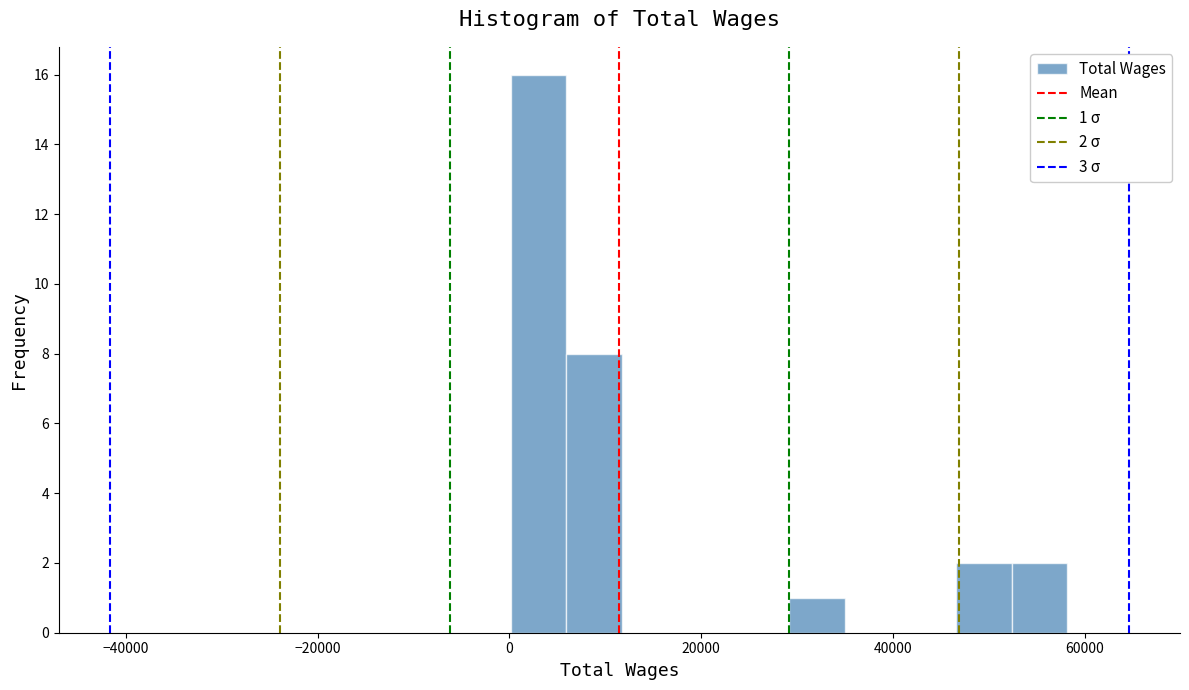

Read against the x-axis, roughly where is the centre of the tallest bar?

4000